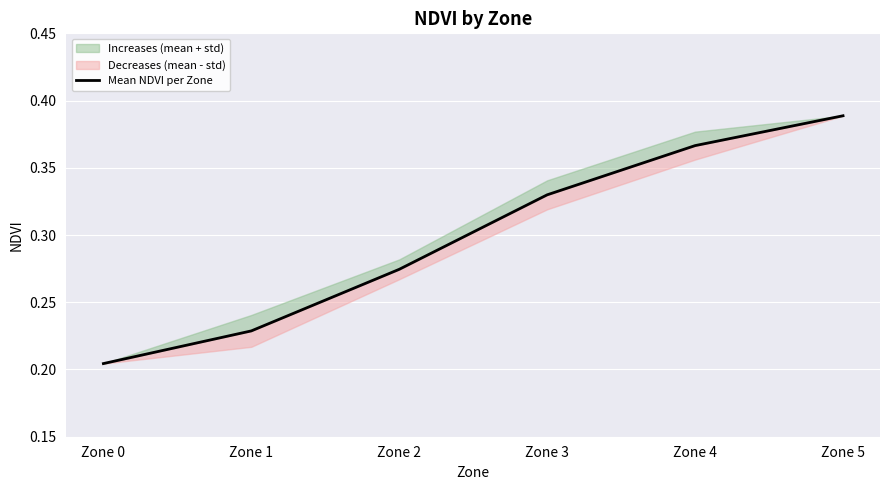

The chart shows a value of 0.2 at Zone 3. True or false?

False